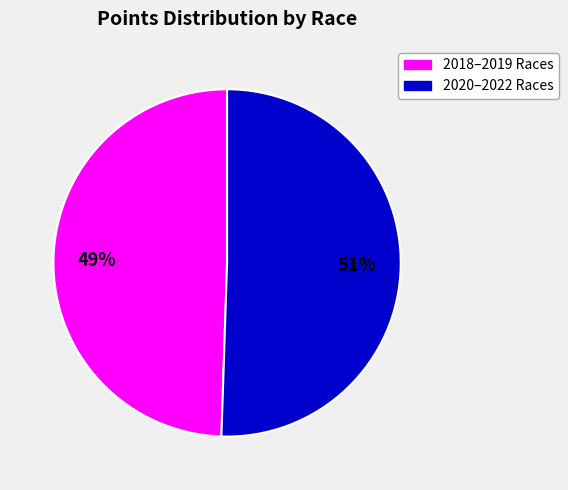

To the nearest percent, what is the average slice percentage?

50%